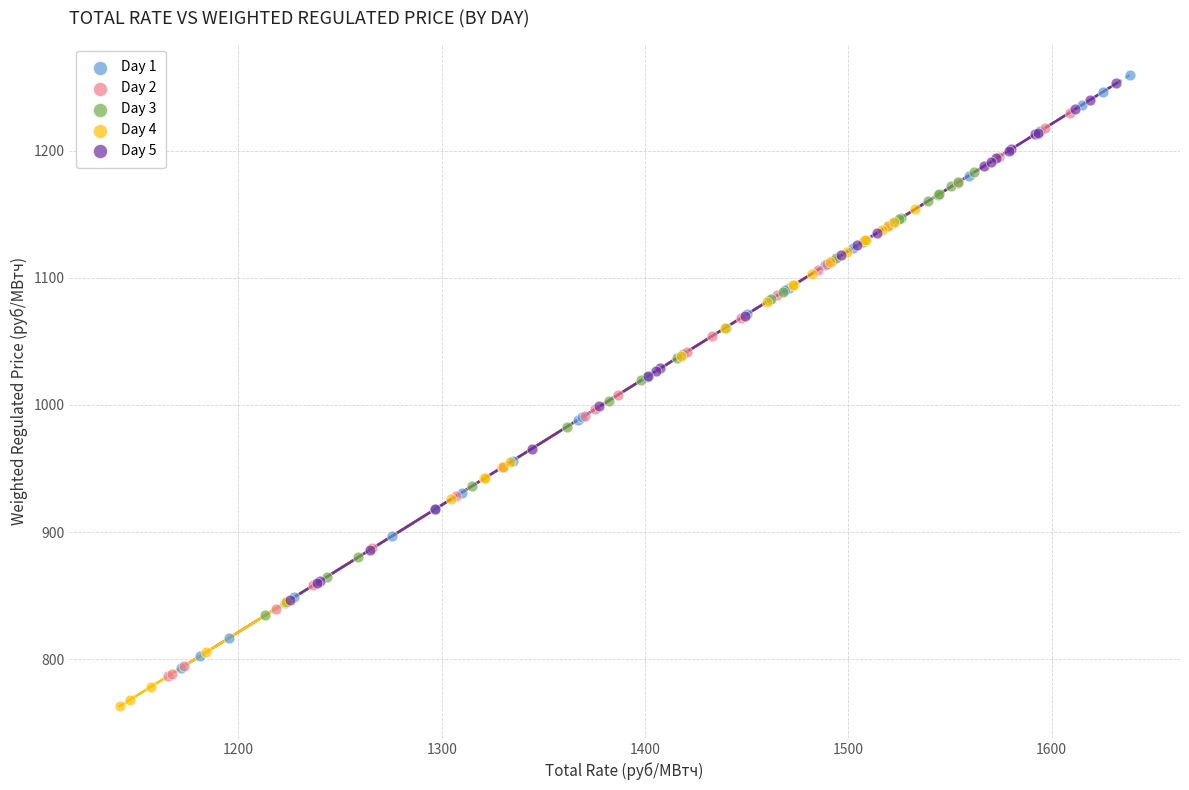

Which series has the widest spread of Y values?

Day 1